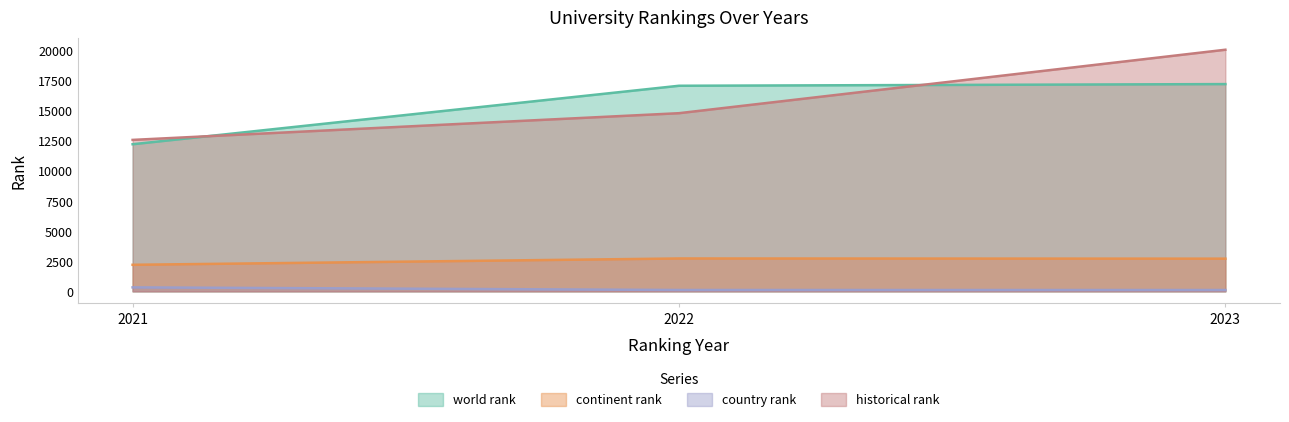

Reading left to right, list all the values displayed in this chart.

world rank: 12249.0	17119.0	17258.0
continent rank: 2209.0	2735.0	2720.0
country rank: 330.0	111.0	108.0
historical rank: 12610.5	14834.5	20119.0